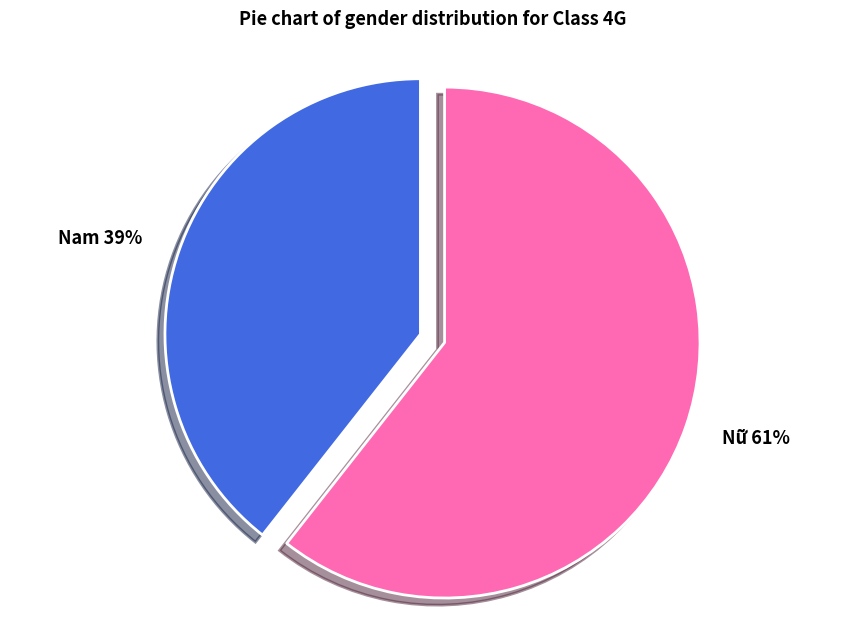

To the nearest percent, what is the combined percentage of Nữ 61% and Nam 39%?

100%